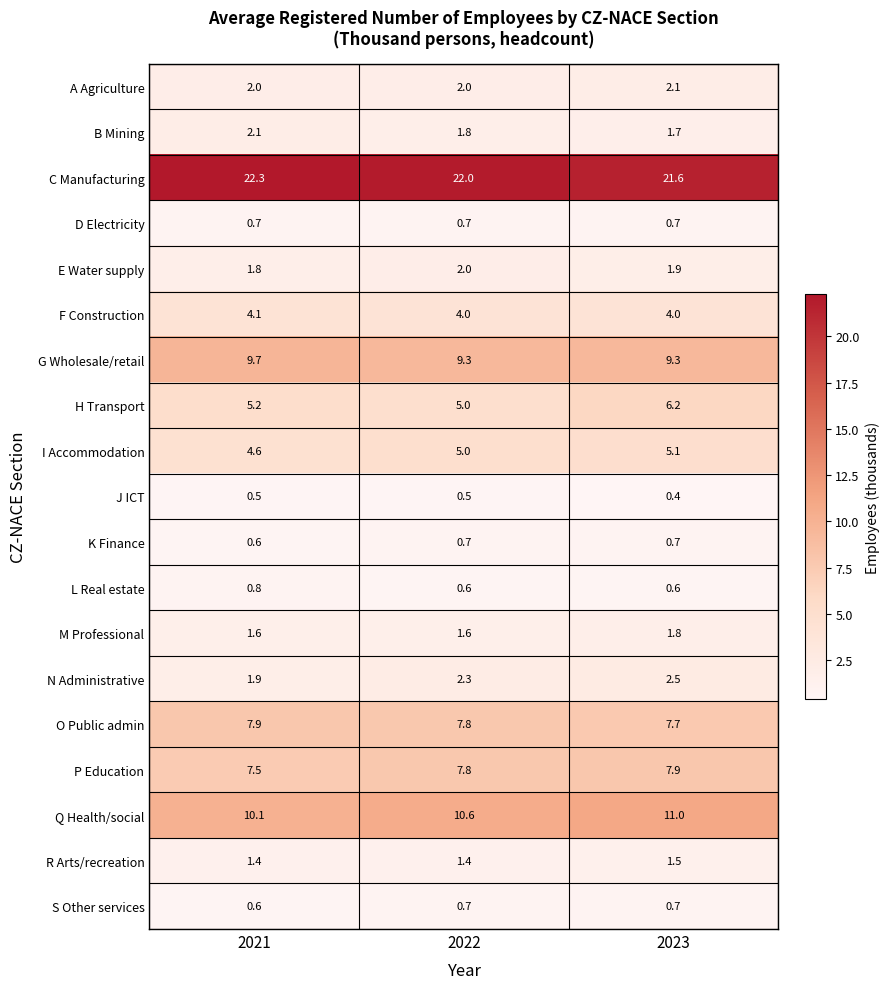

How many M Professional values are between 1 and 2?

3